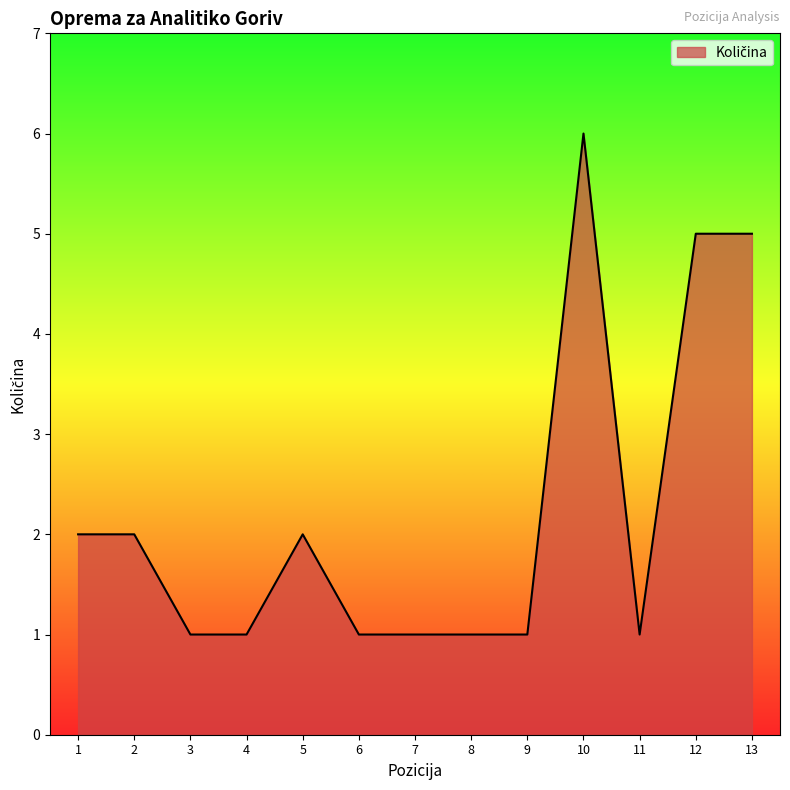

The chart shows a value of 2 at 5. True or false?

True